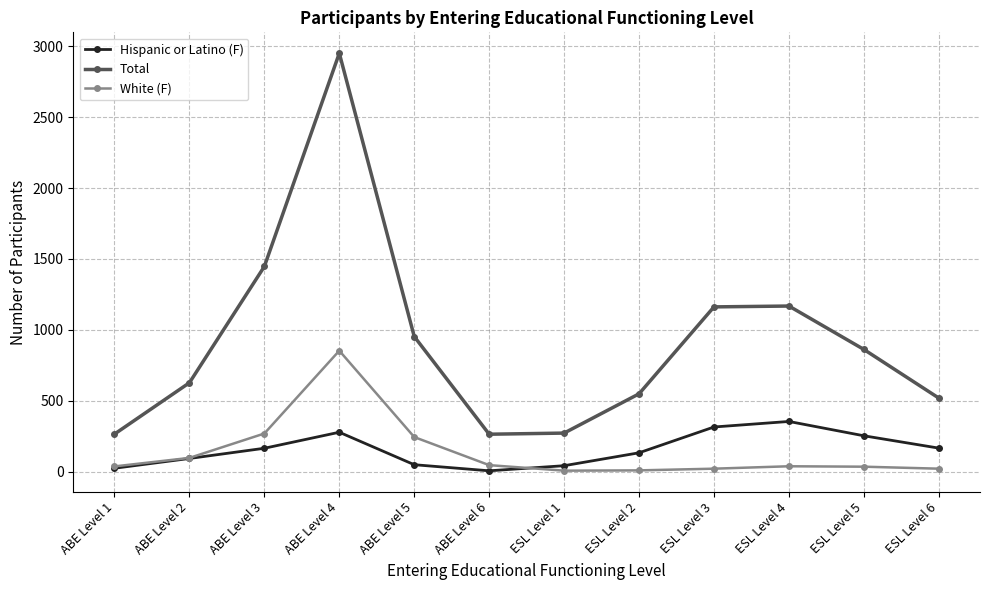

True or false: Hispanic or Latino (F) and Total intersect in this chart.

False